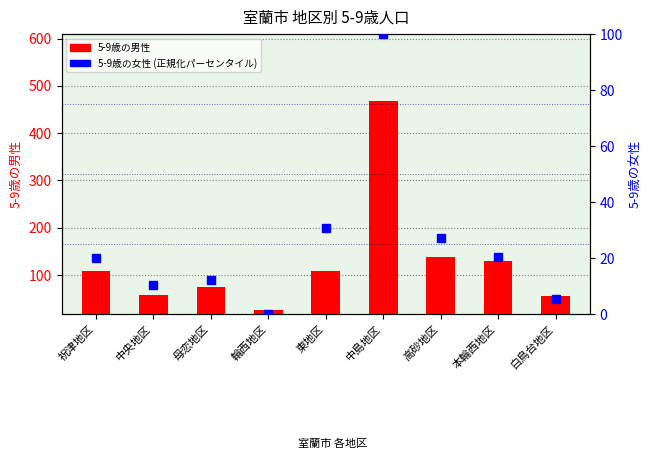

Which series has the largest range (max minus min)?

5-9歳の男性